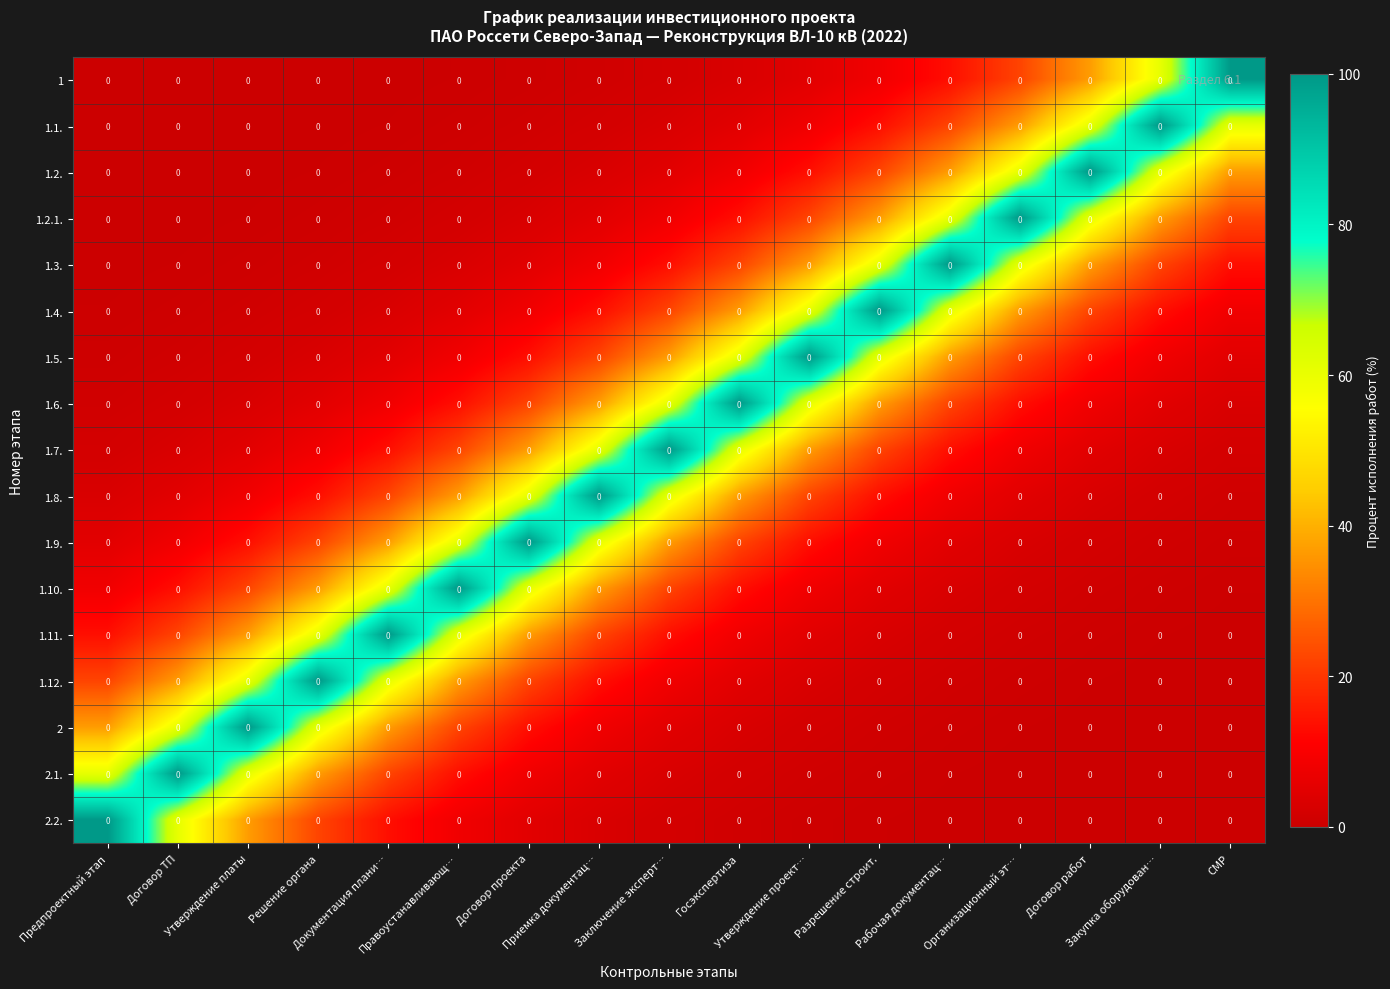

The value of 1.9. at Утверждение платы is 18.0. True or false?

False